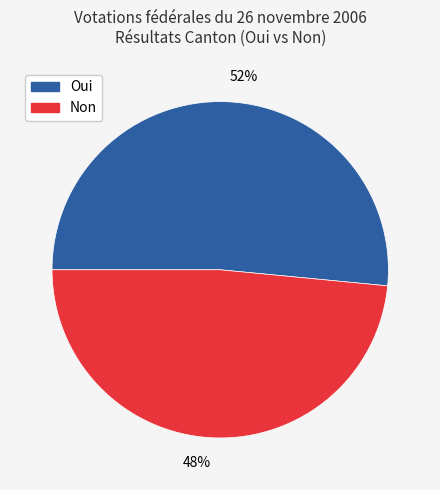

Is it true that Oui is 52% of the pie?

True